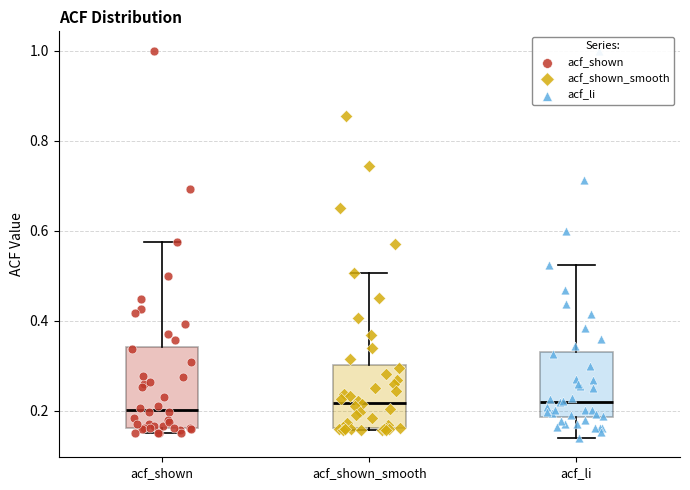

Where does the median line of the box for acf_shown_smooth sit on the y-axis? The values are not printed on the chart, so give them approximately, as read against the axis.

0.22